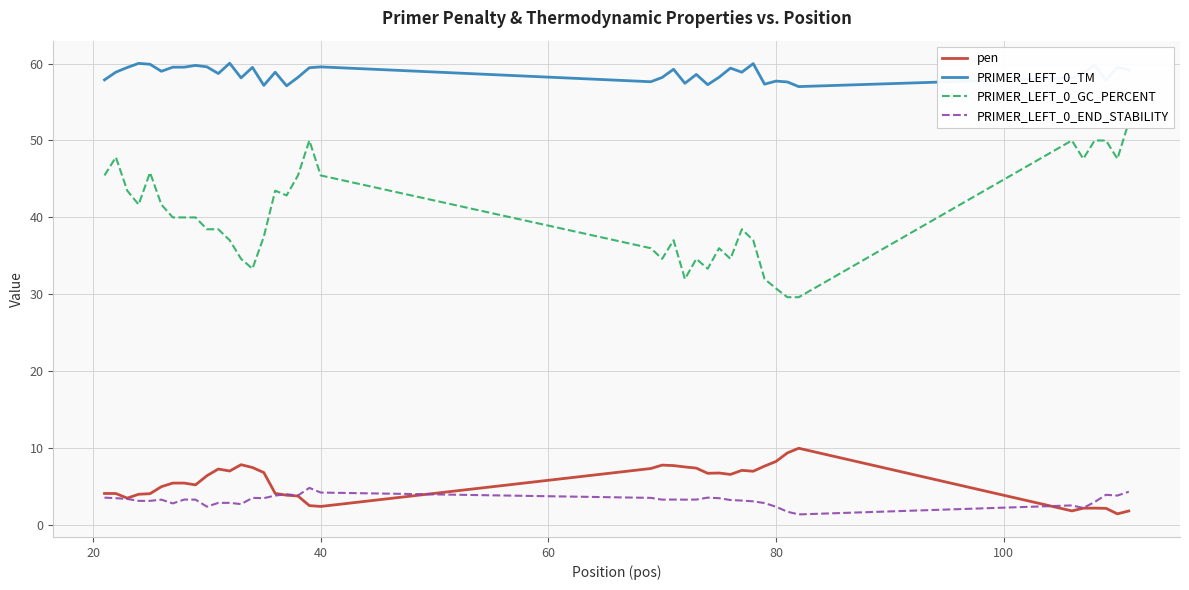

What is the minimum value for PRIMER_LEFT_0_GC_PERCENT?

29.6